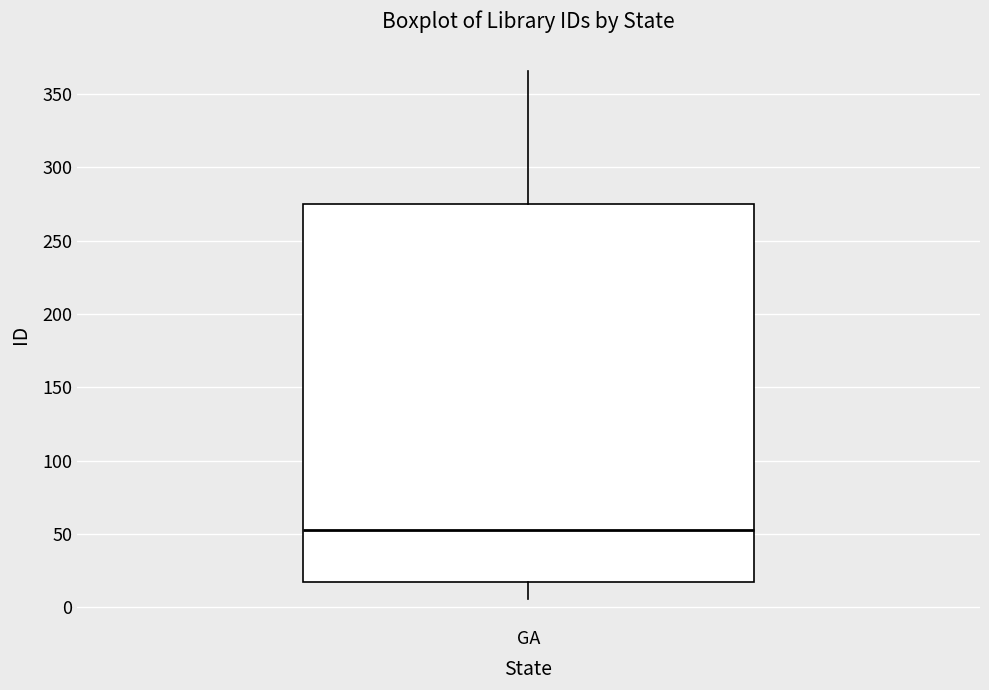

Read this box plot against the y-axis: the position of the median line, the range covered by the box, and the ends of both whiskers. The values are not printed on the chart, so give them approximately, as read against the axis.

median 55, box 15 to 275, whiskers 5 to 365